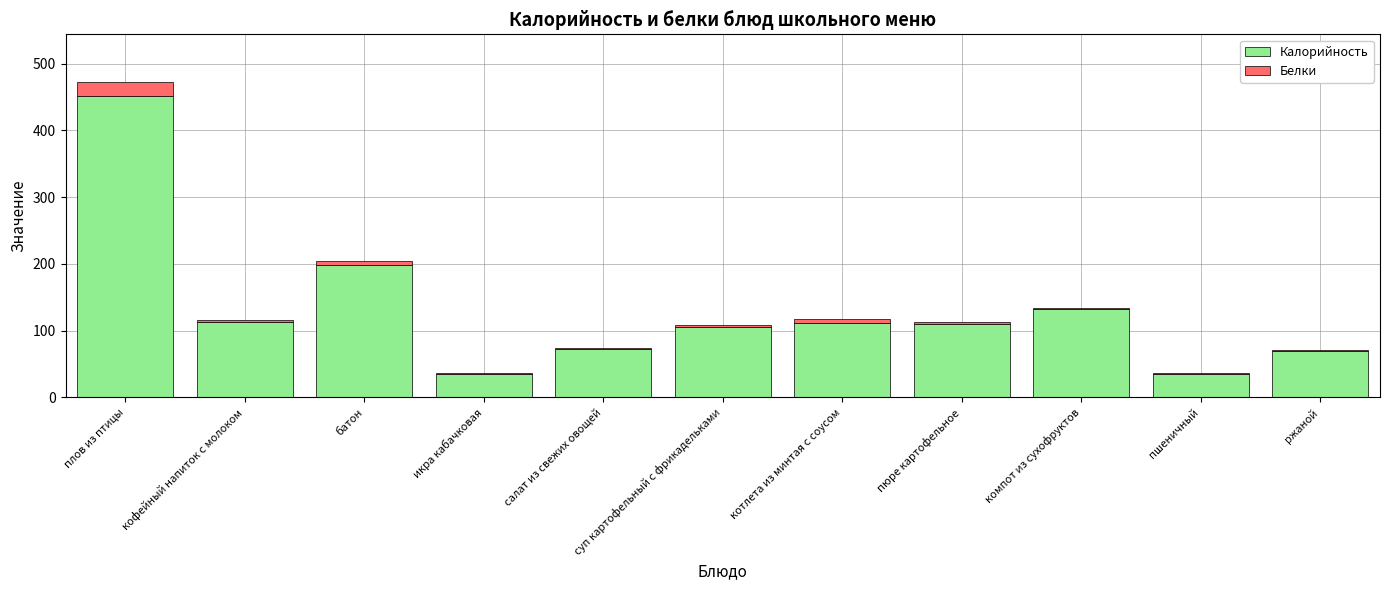

What is the sum of all Калорийность values?

1434